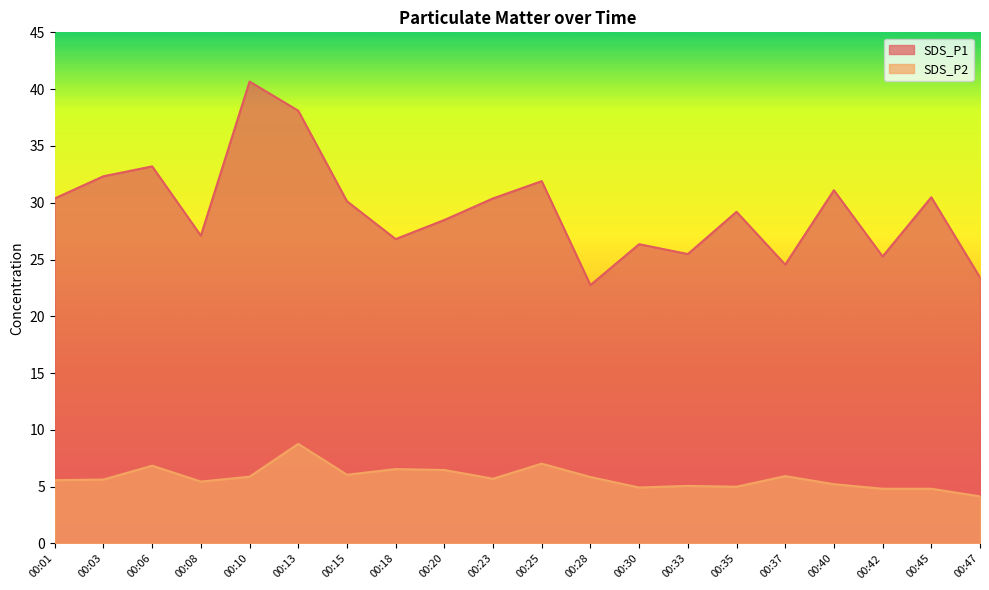

At how many categories does at least one series exceed 23?

19